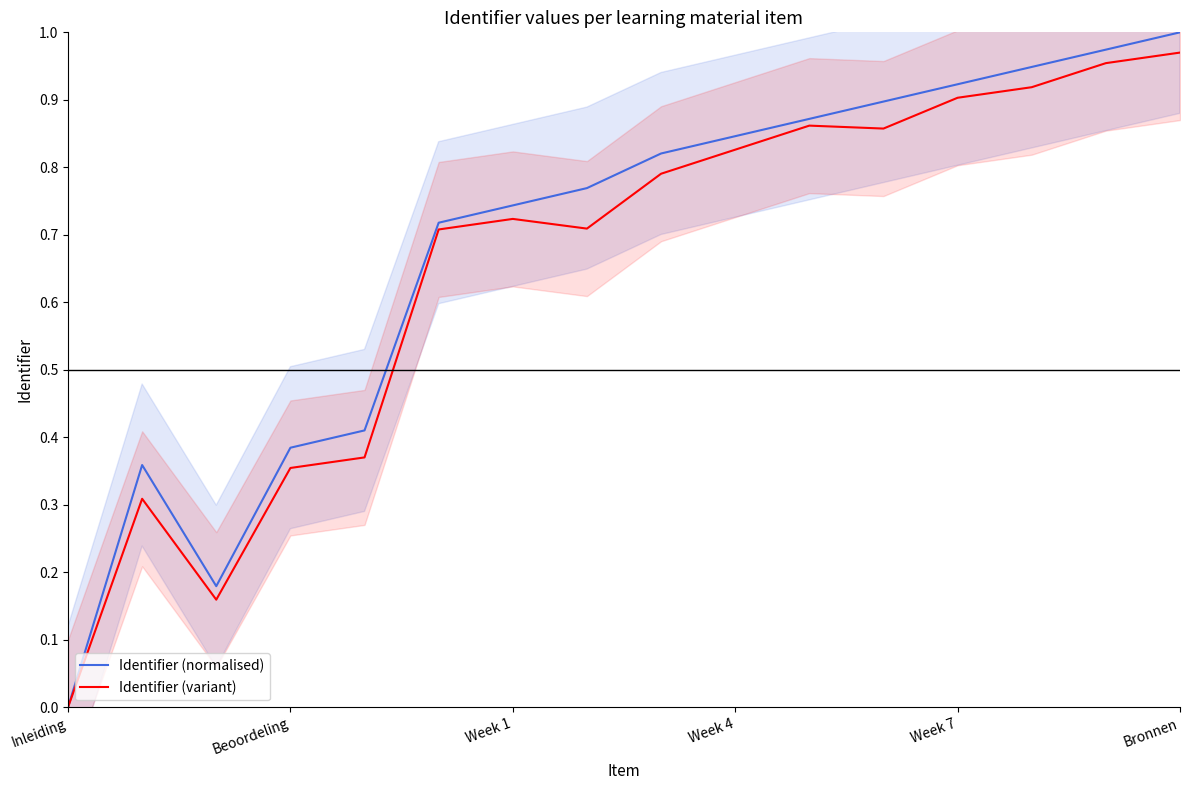

True or false: Identifier (variant) and Identifier (normalised) cross at least once.

False